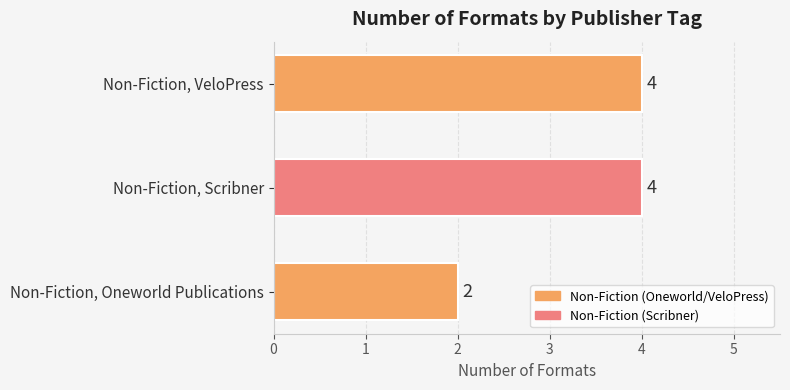

Count the values in the range 2 to 4.

3